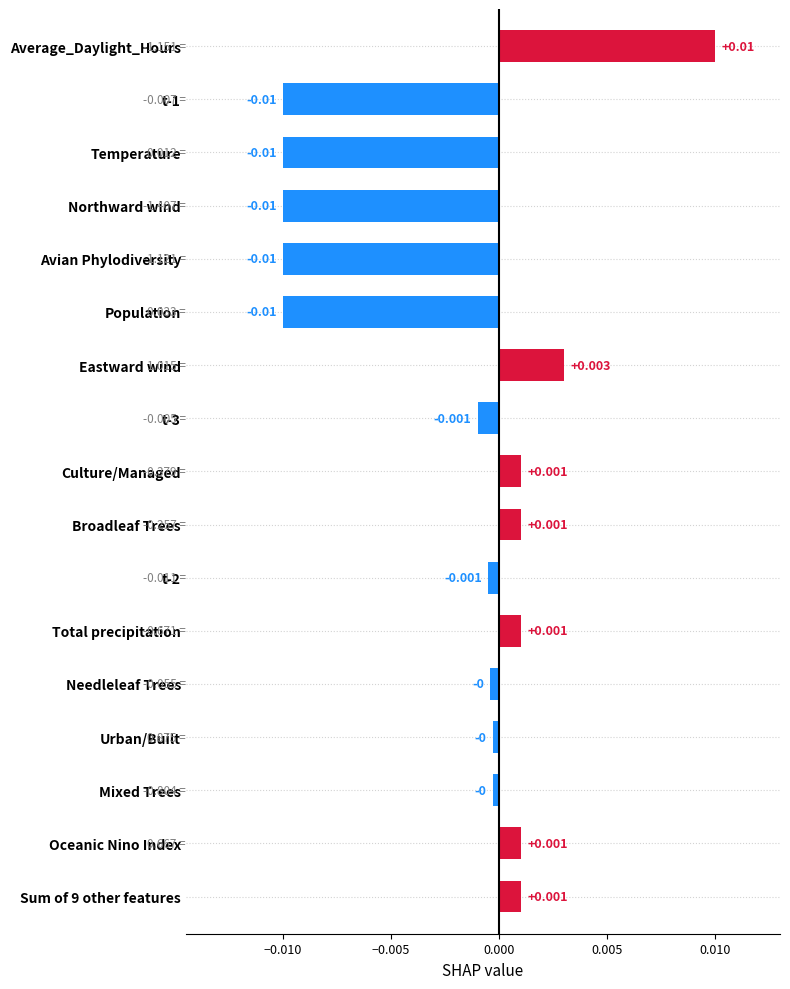

Which has a higher value, Mixed Trees or t-3?

Mixed Trees